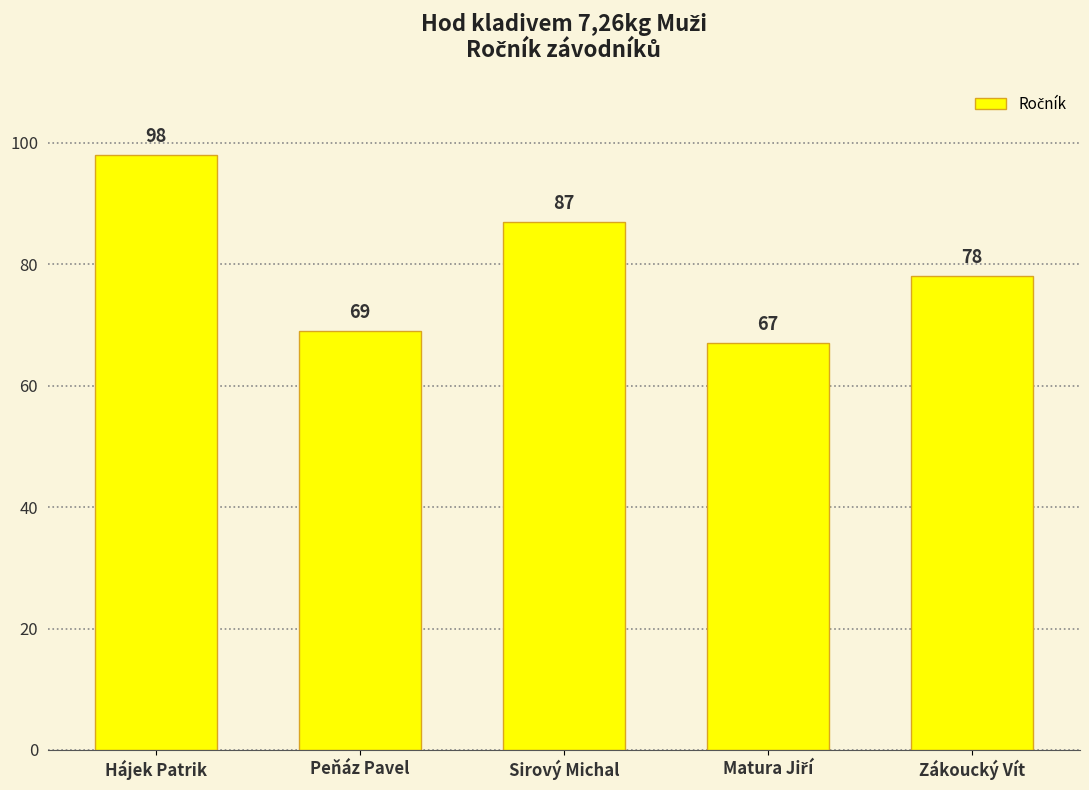

Reading left to right, list all the values displayed in this chart.

98	69	87	67	78